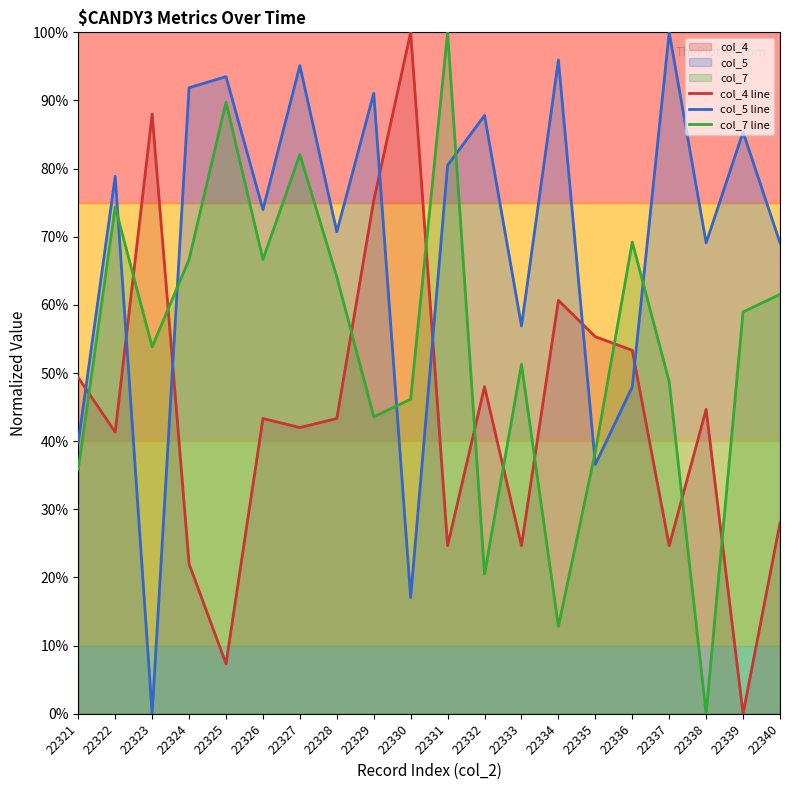

Reading left to right, what are all the values shown in this chart?

col_4 line: 22321=49.3	22322=41.3	22323=88.0	22324=22.0	22325=7.3	22326=43.3	22327=42.0	22328=43.3	22329=75.3	22330=100.0	22331=24.7	22332=48.0	22333=24.7	22334=60.7	22335=55.3	22336=53.3	22337=24.7	22338=44.7	22339=0.0	22340=28.0
col_5 line: 22321=39.8	22322=78.9	22323=0.0	22324=91.9	22325=93.5	22326=74.0	22327=95.1	22328=70.7	22329=91.1	22330=17.1	22331=80.5	22332=87.8	22333=56.9	22334=95.9	22335=36.6	22336=48.0	22337=100.0	22338=69.1	22339=85.4	22340=69.1
col_7 line: 22321=35.9	22322=74.4	22323=53.8	22324=66.7	22325=89.7	22326=66.7	22327=82.1	22328=64.1	22329=43.6	22330=46.2	22331=100.0	22332=20.5	22333=51.3	22334=12.8	22335=38.5	22336=69.2	22337=48.7	22338=0.0	22339=59.0	22340=61.5